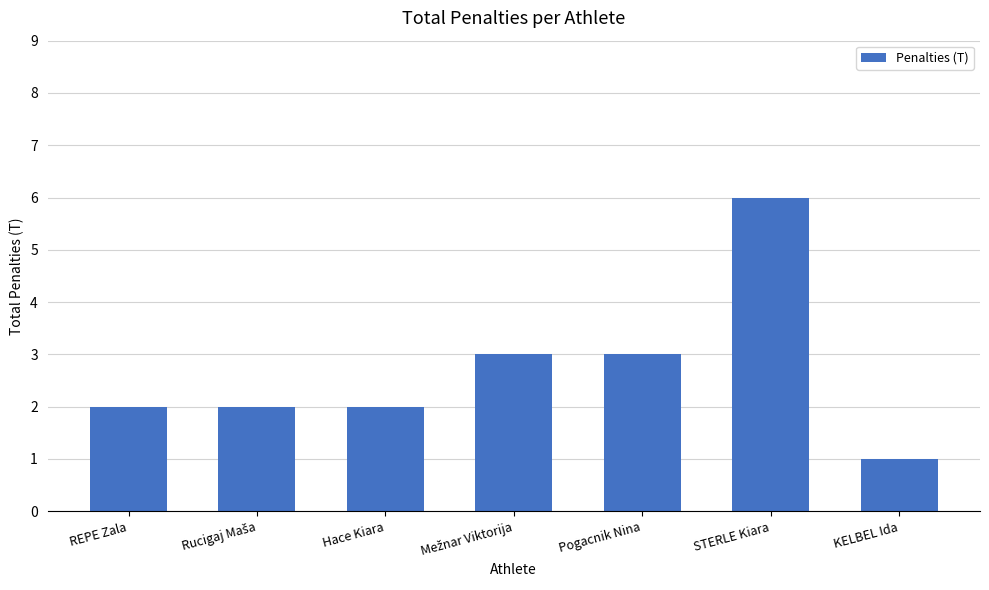

Reading left to right, extract all data points from this chart.

2	2	2	3	3	6	1